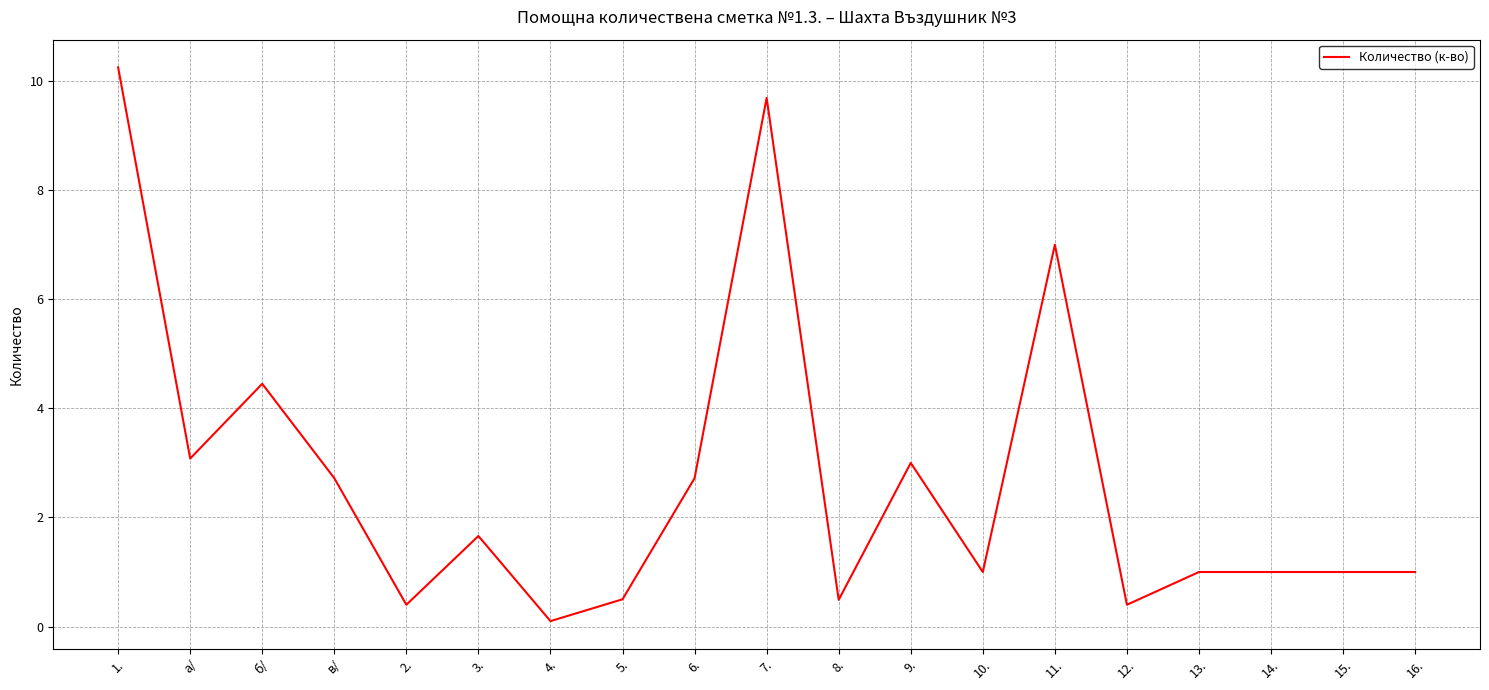

How many lines are shown in the chart?

1